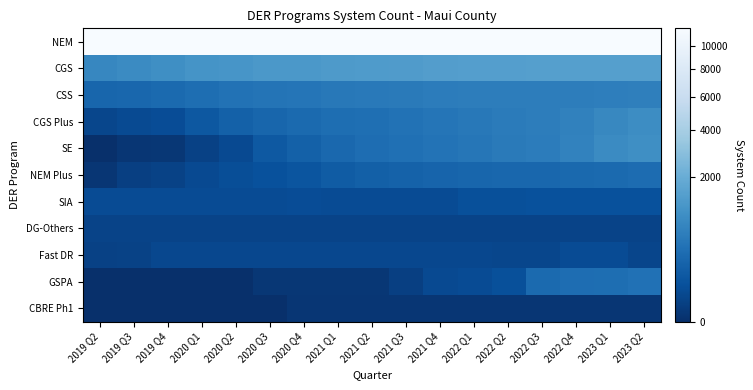

What is the total value across all series at 2019 Q3?

12845